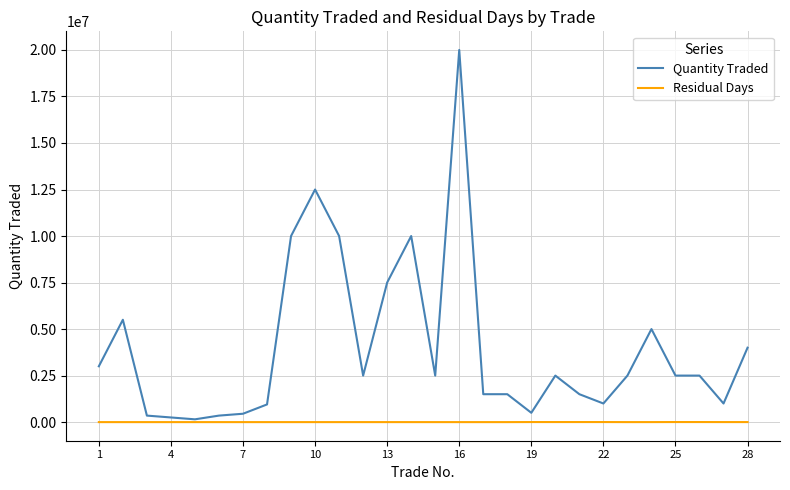

Rank the series by their average value, from lowest to highest.

Residual Days, Quantity Traded